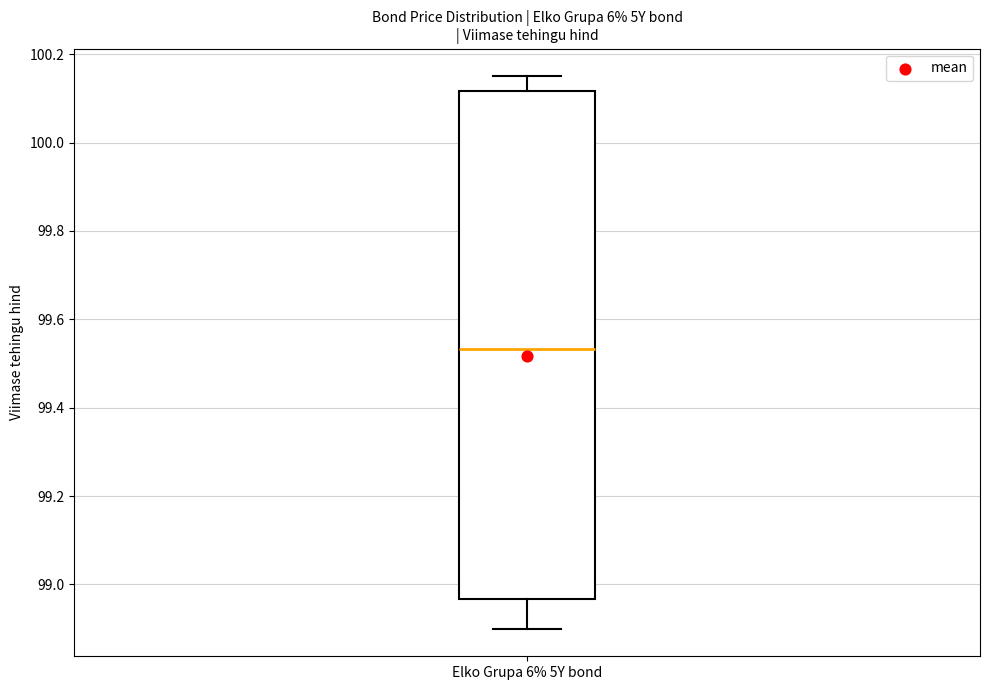

Read this box plot against the y-axis: the position of the median line, the range covered by the box, and the ends of both whiskers. The values are not printed on the chart, so give them approximately, as read against the axis.

median 99.54, box 98.96 to 100.12, whiskers 98.90 to 100.16